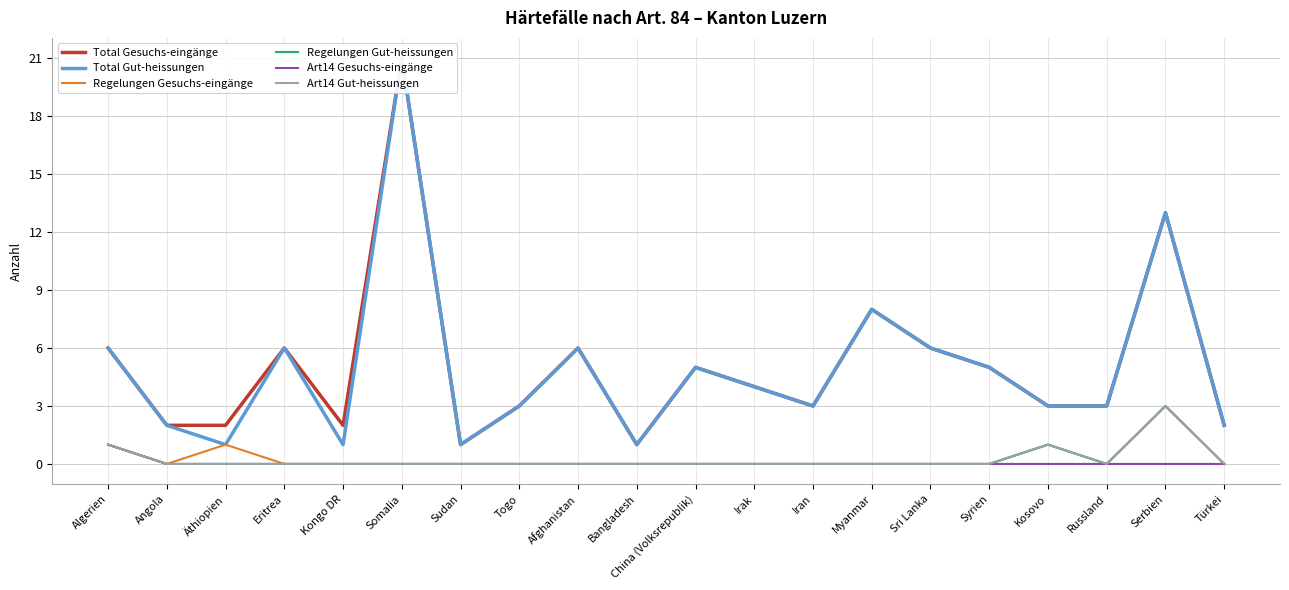

Which label corresponds to the smallest value in the chart?

Angola